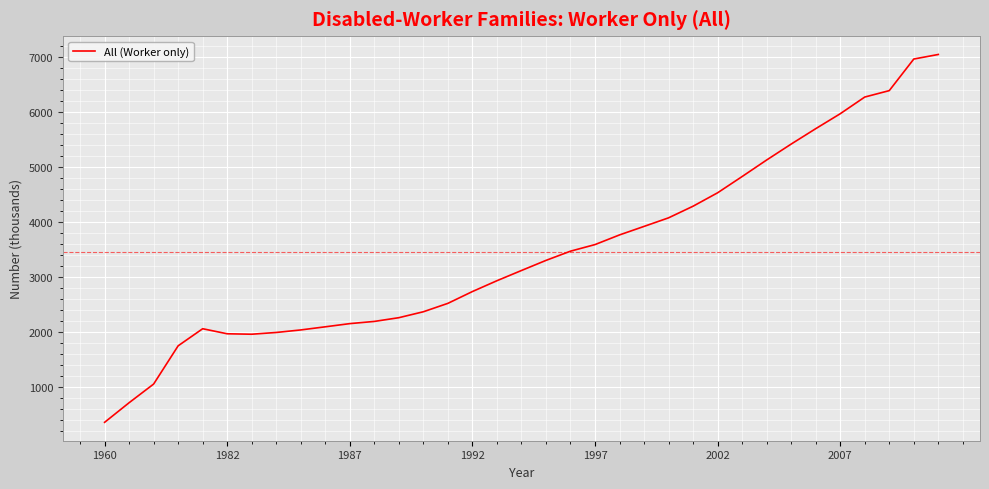

How many lines are shown in the chart?

1